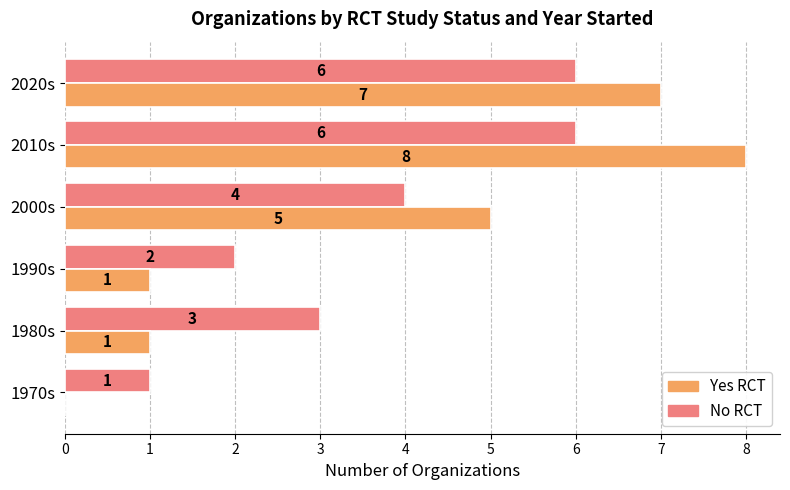

What is the sum of all No RCT values?

22